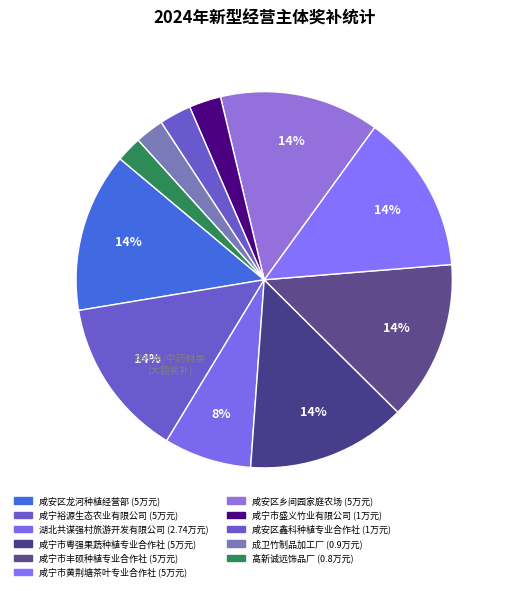

How many slices are in this pie chart?

11